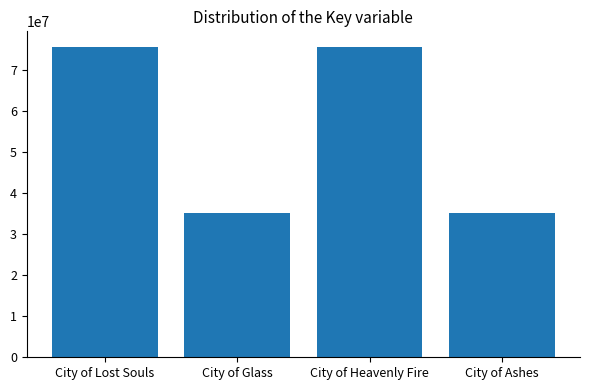

What is the sum of all values?

221242187